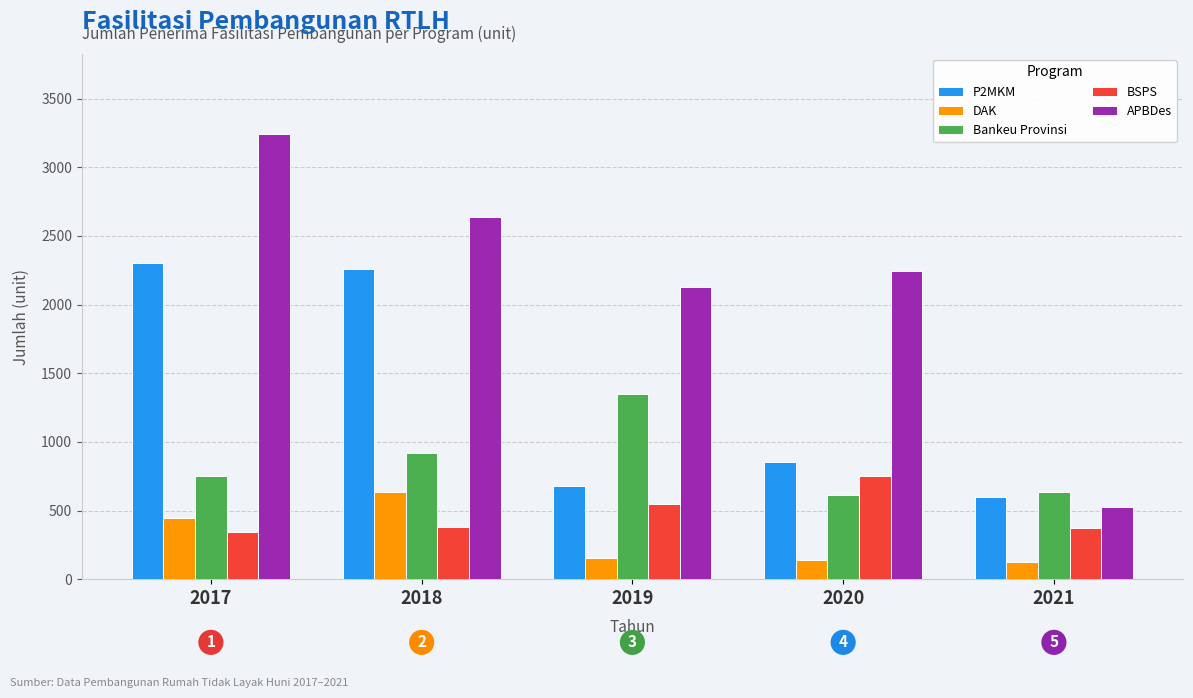

What is the average value of the APBDes series?

2155